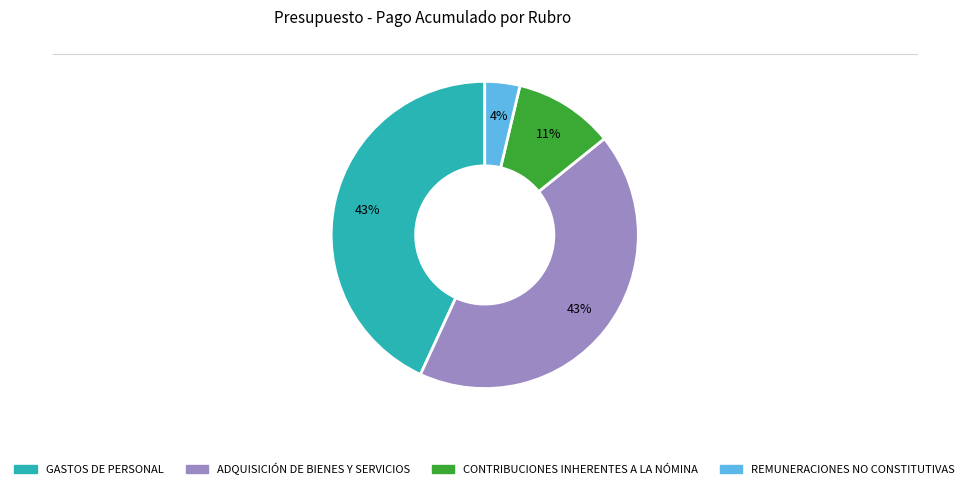

How many segments does this pie chart have?

4